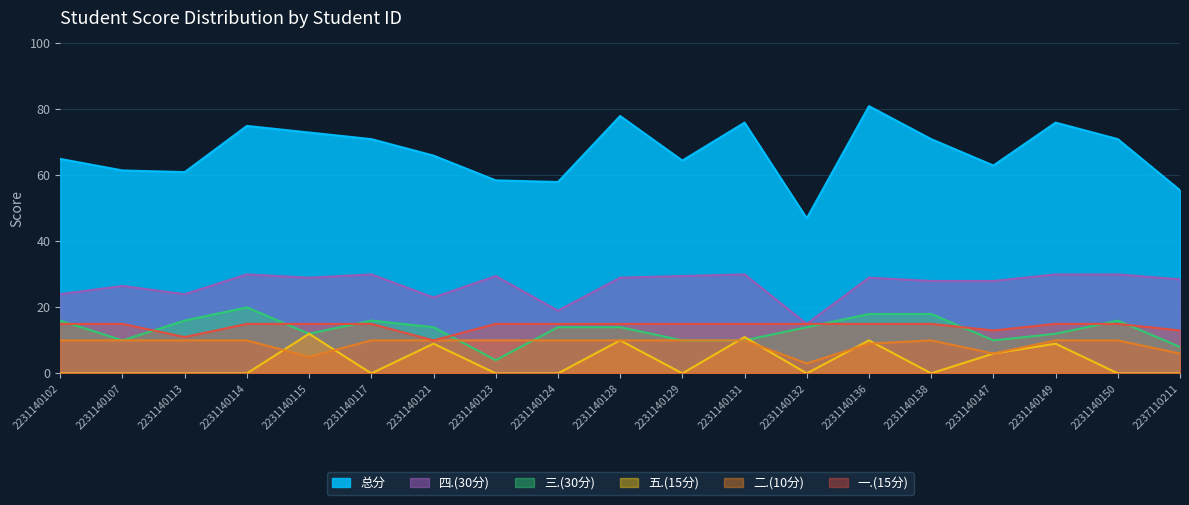

What is the sum of the 总分 values at 2231140102 and 2231140138?

136.0